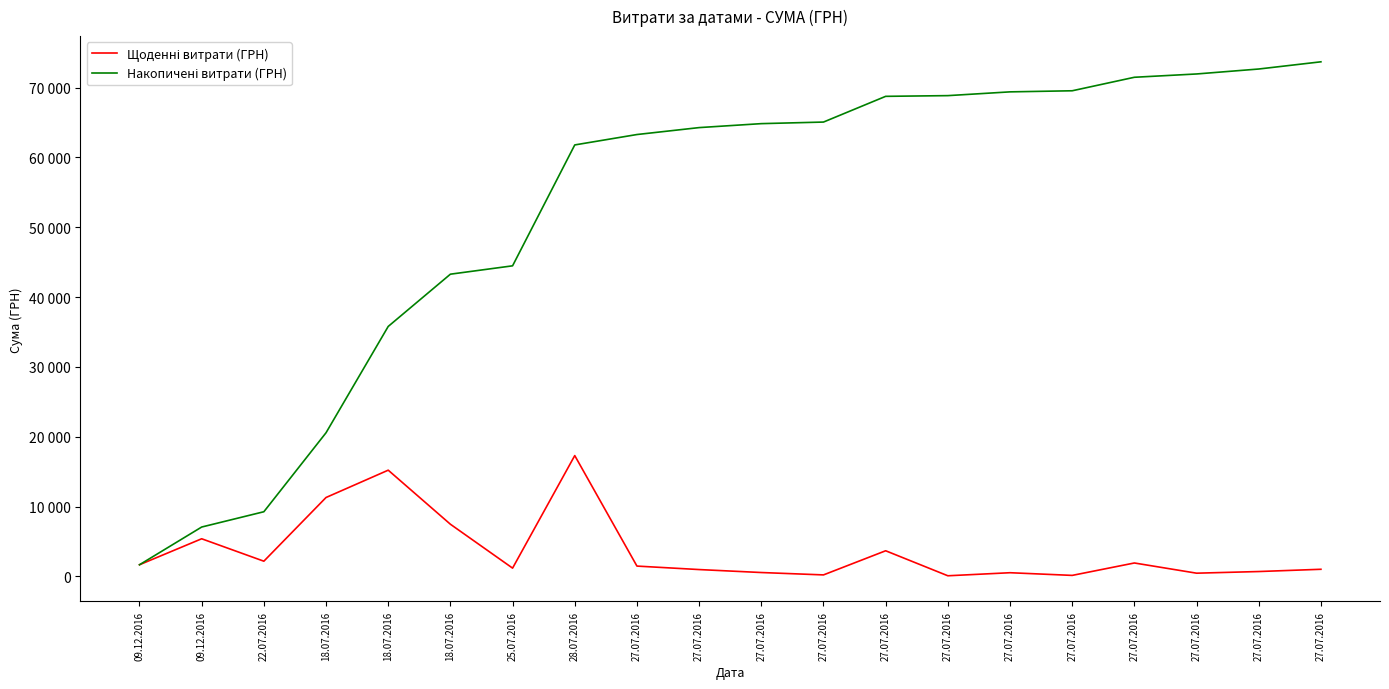

Reading left to right, what are all the values shown in this chart?

Щоденні витрати (ГРН): 1680.0	5400.0	2188.9	11308.0	15220.0	7481.0	1197.0	17307.0	1489.0	992.0	567.0	226.0	3682.0	102.0	539.0	156.0	1933.0	473.0	709.0	1032.0
Накопичені витрати (ГРН): 1680.0	7080.0	9268.9	20576.9	35796.9	43277.9	44474.9	61781.9	63270.9	64262.9	64829.9	65055.9	68737.9	68839.9	69378.9	69534.9	71467.9	71940.9	72649.9	73681.9